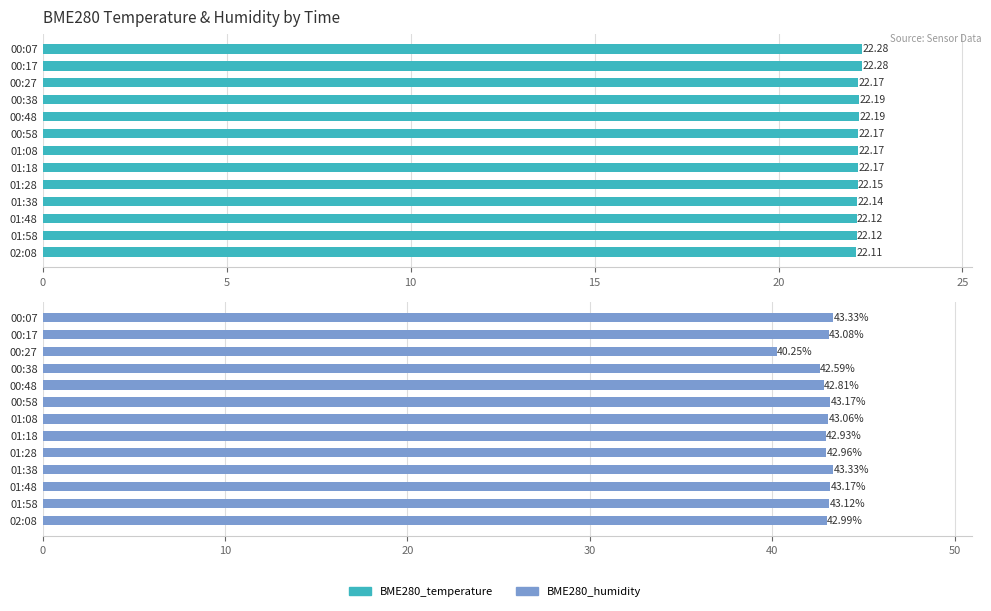

What is the minimum value shown in the chart?

22.1